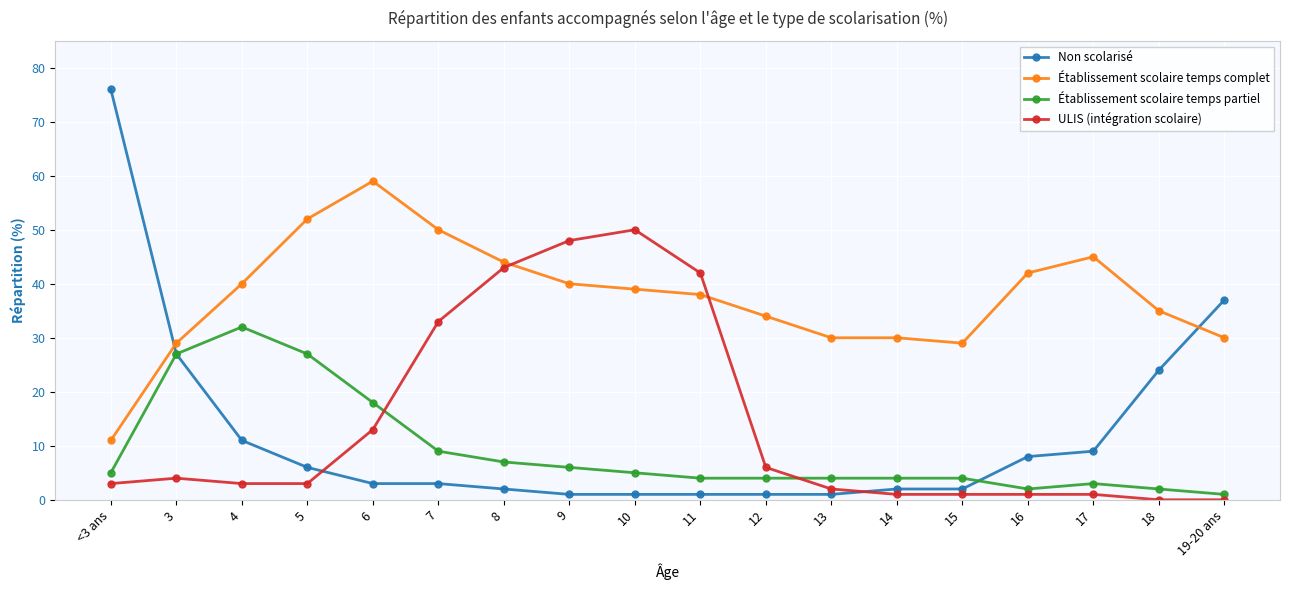

How many categories are shown in the chart?

18